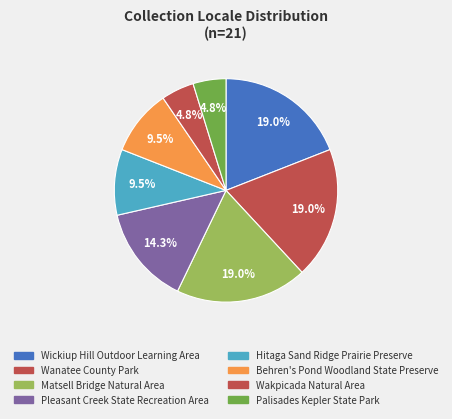

To the nearest percent, what percentage of the pie is Pleasant Creek State Recreation Area?

14%